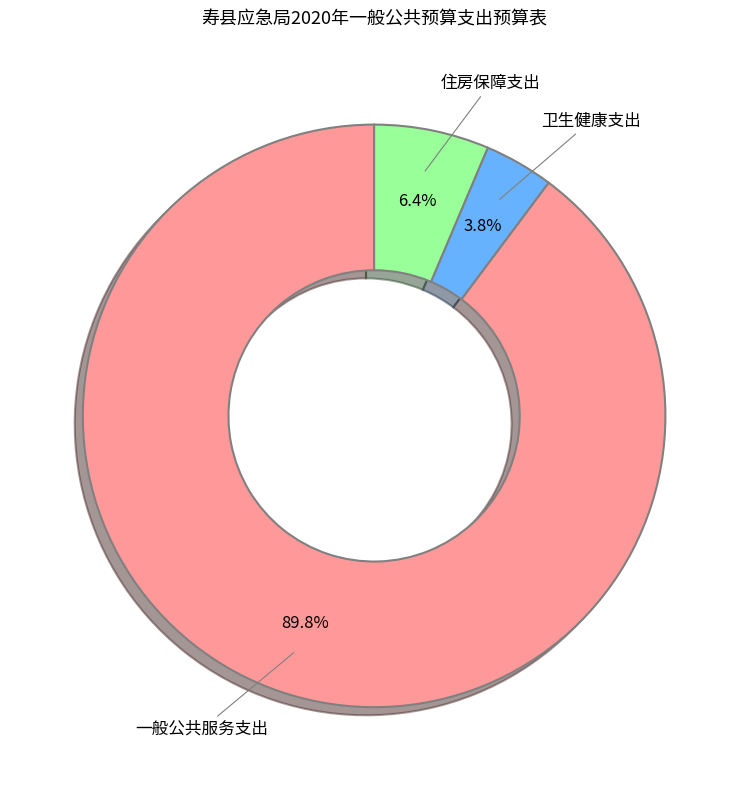

Which category has the smallest portion of the pie?

卫生健康支出